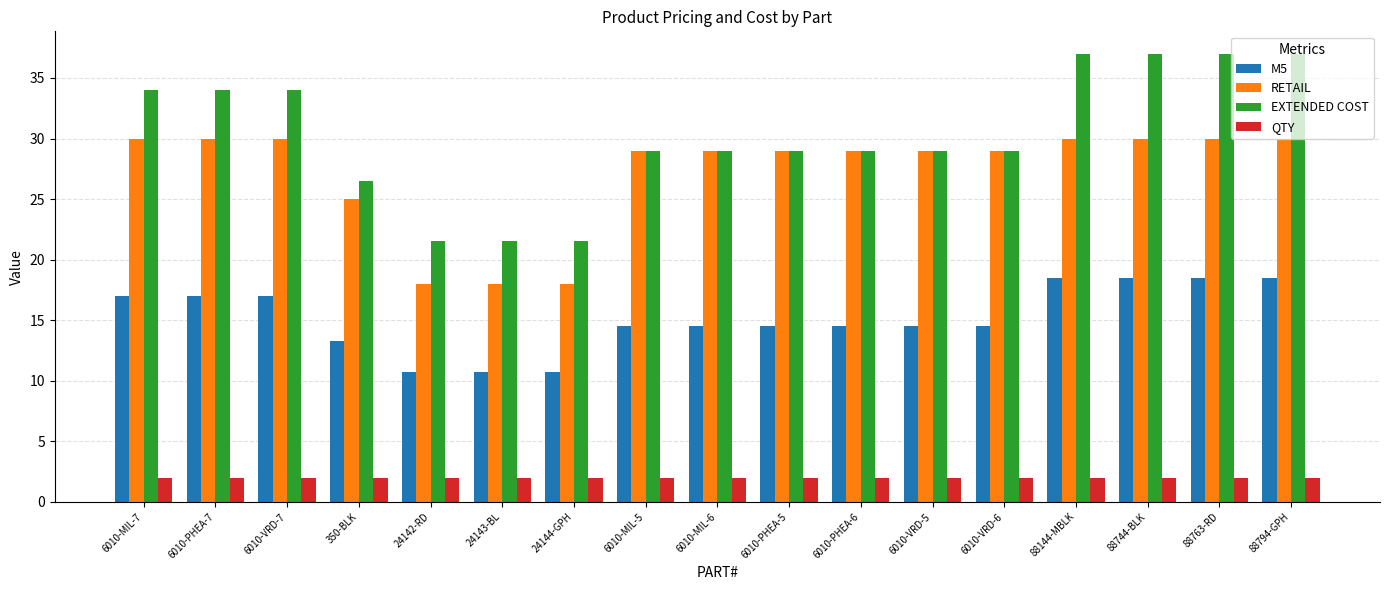

Rank the series at 88794-GPH from lowest to highest value.

QTY, M5, RETAIL, EXTENDED COST